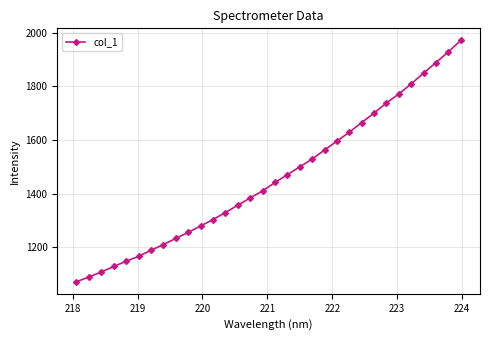

What is the value of the 8th point from the left?

1209.8